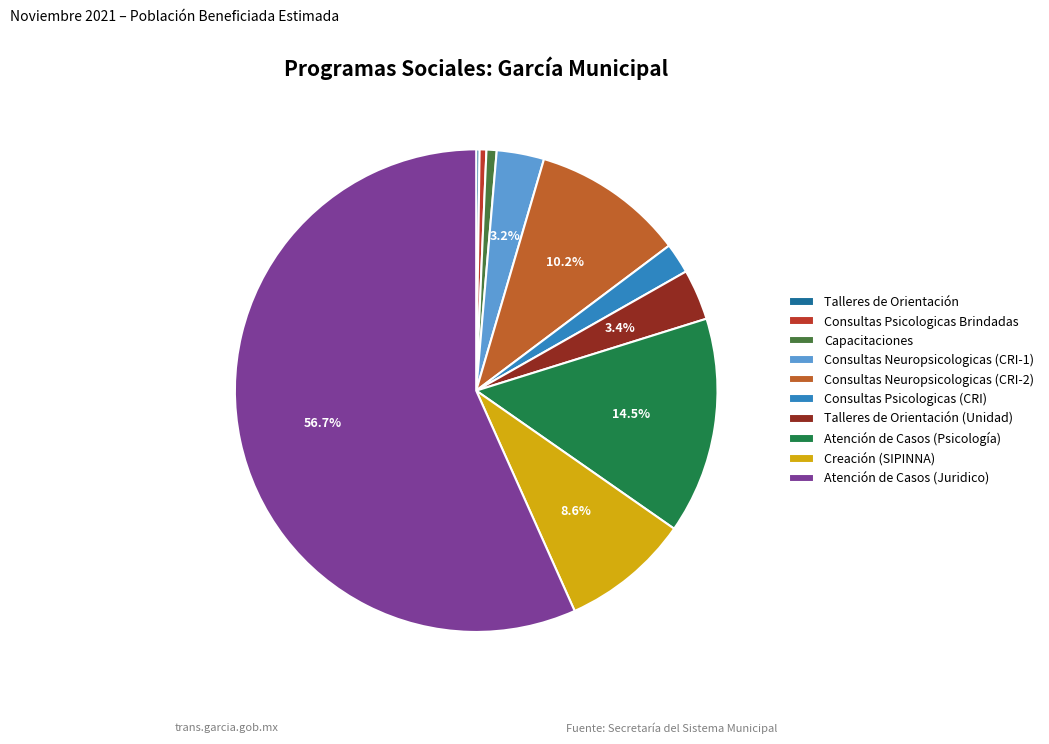

Do Creación (SIPINNA) and Atención de Casos (Psicología) together represent more than half of the pie?

No